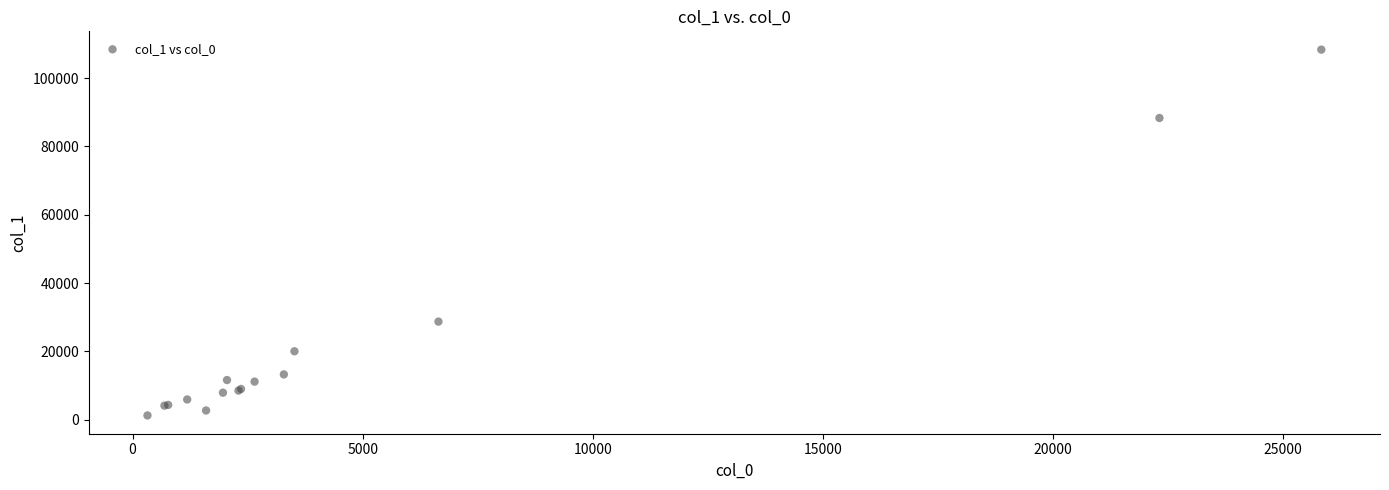

What Y value in the scatter plot is closest to 54795?

28708.4